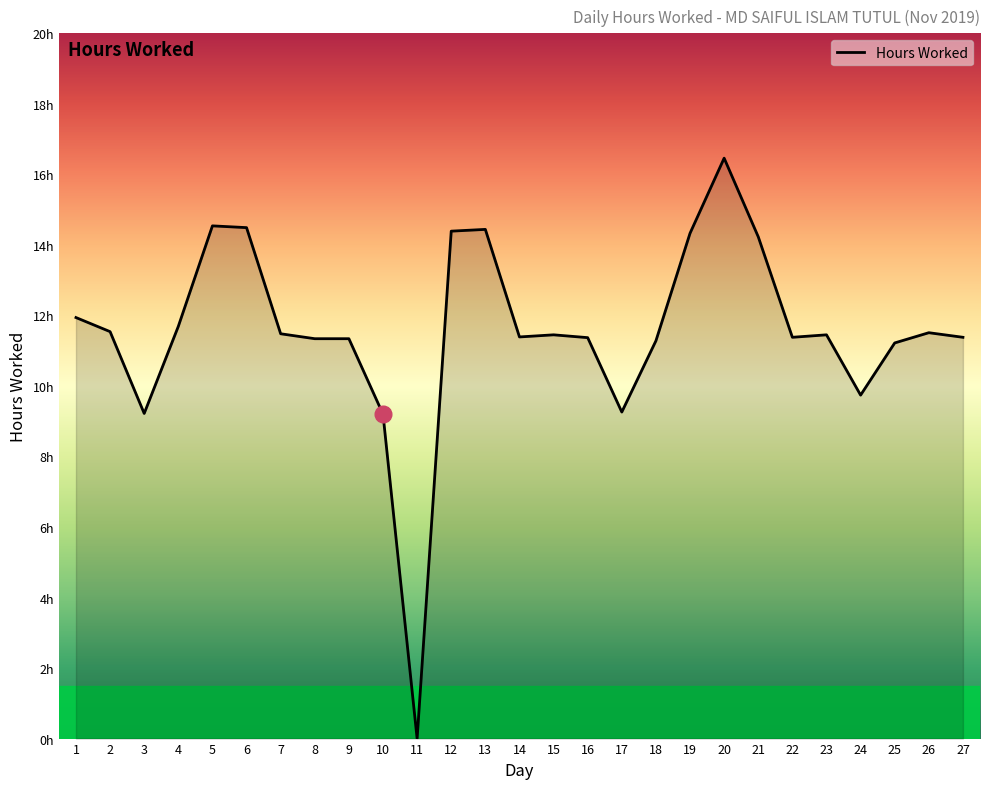

Is this an area chart (filled region under the line)?

Yes